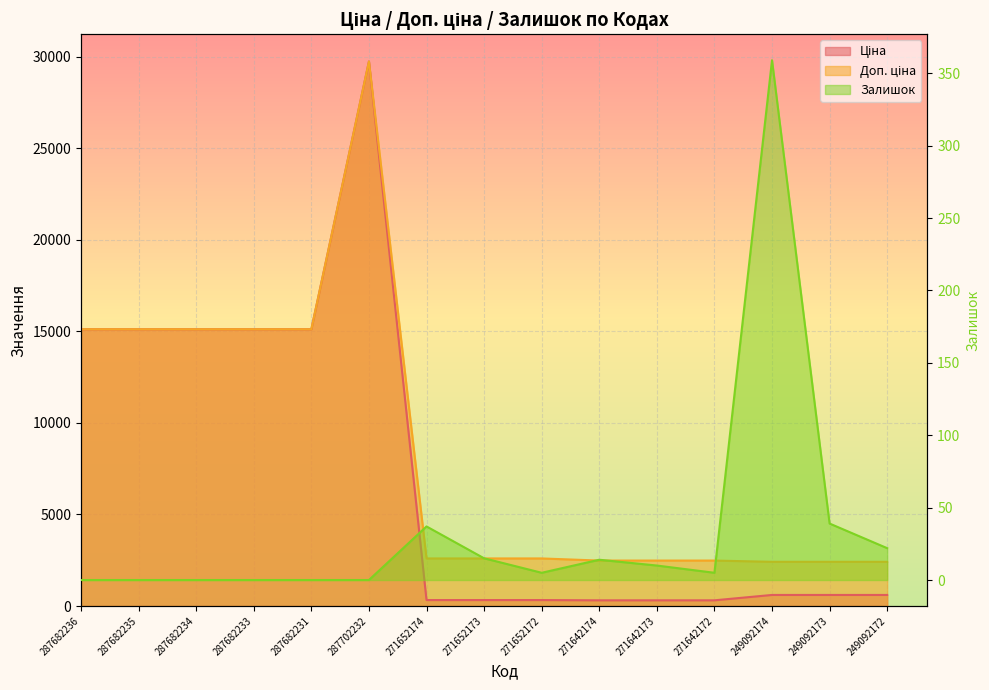

Which series has the widest spread of values?

Ціна